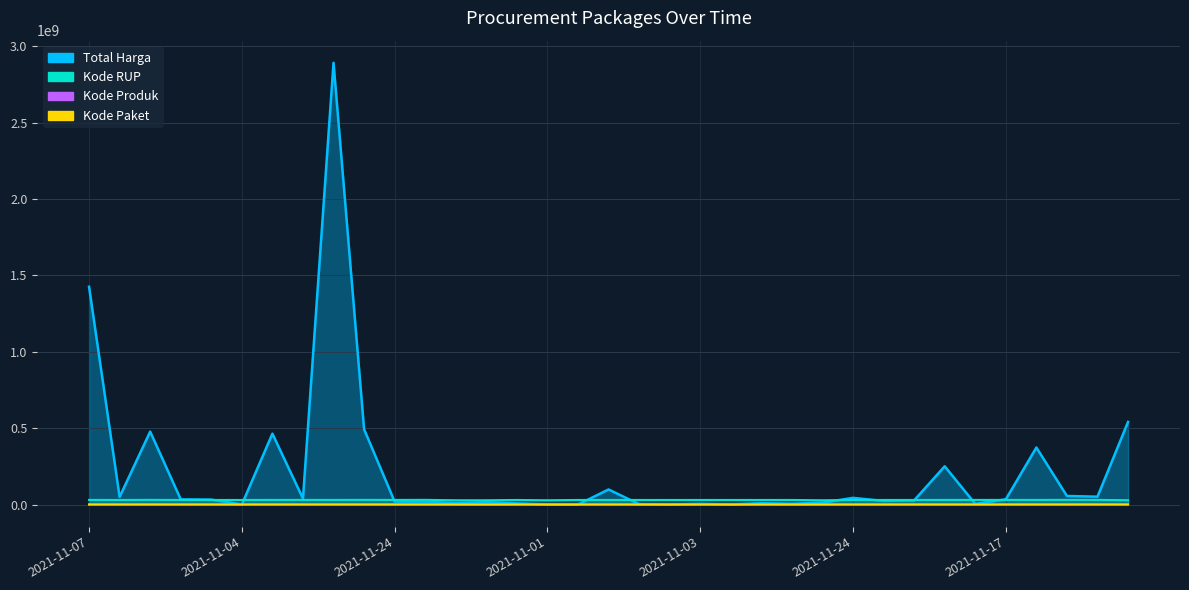

Rank the categories by Kode Produk value from lowest to highest.

2021-11-03, 2021-11-04, 2021-12-03, 2021-11-03, 2021-11-03, 2021-11-08, 2021-11-08, 2021-11-04, 2021-11-11, 2021-11-24, 2021-12-07, 2021-12-09, 2021-11-17, 2021-11-08, 2021-11-28, 2021-11-08, 2021-12-01, 2021-11-04, 2021-11-08, 2021-11-03, 2021-11-03, 2021-11-03, 2021-11-03, 2021-11-01, 2021-11-01, 2021-11-03, 2021-11-07, 2021-11-24, 2021-11-24, 2021-12-09, 2021-11-04, 2021-11-11, 2021-11-22, 2021-11-05, 2021-11-11